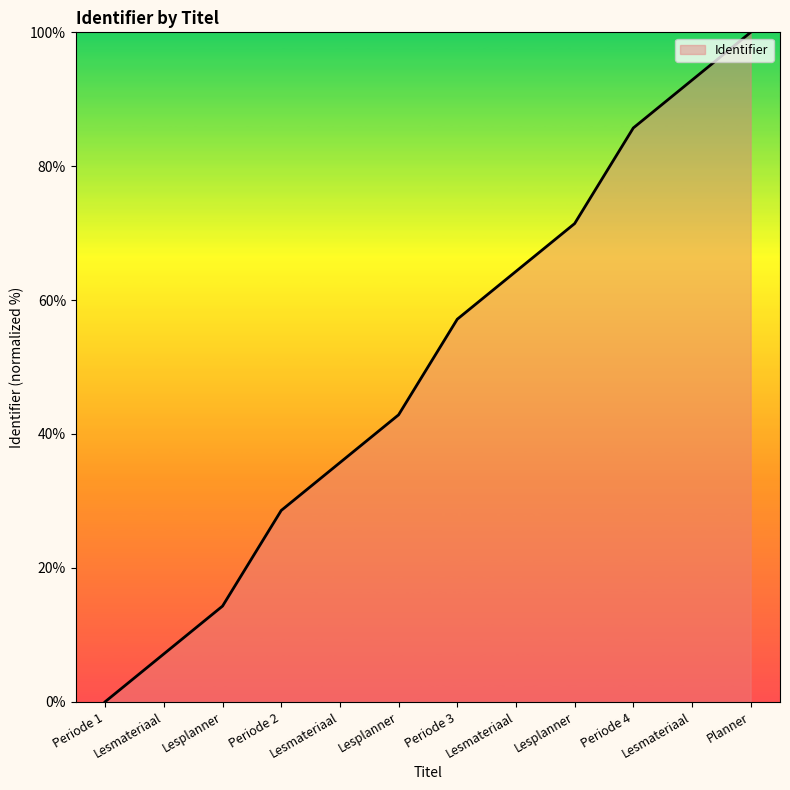

What is the change in value from Periode 1 to Lesmateriaal?

+7.1